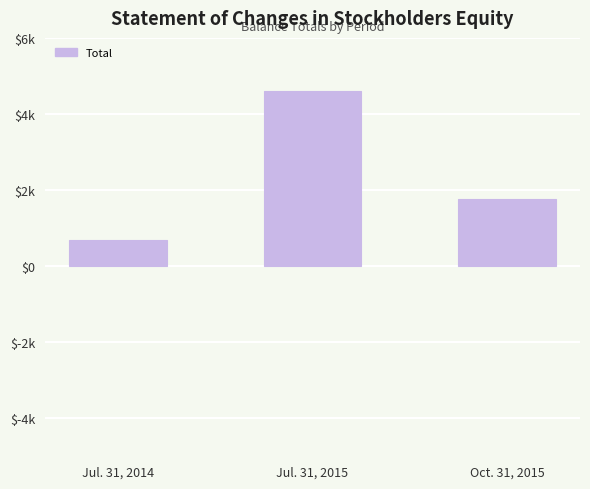

Rank the categories by value from highest to lowest.

Jul. 31, 2015, Oct. 31, 2015, Jul. 31, 2014